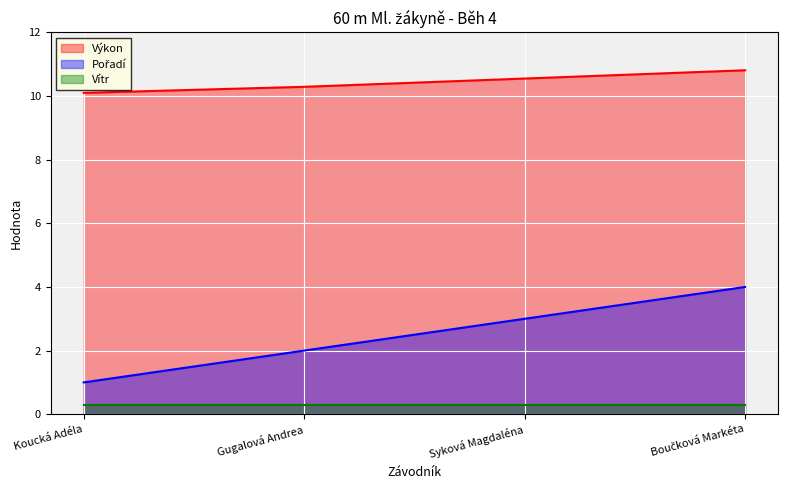

True or false: Vítr and Výkon intersect in this chart.

False